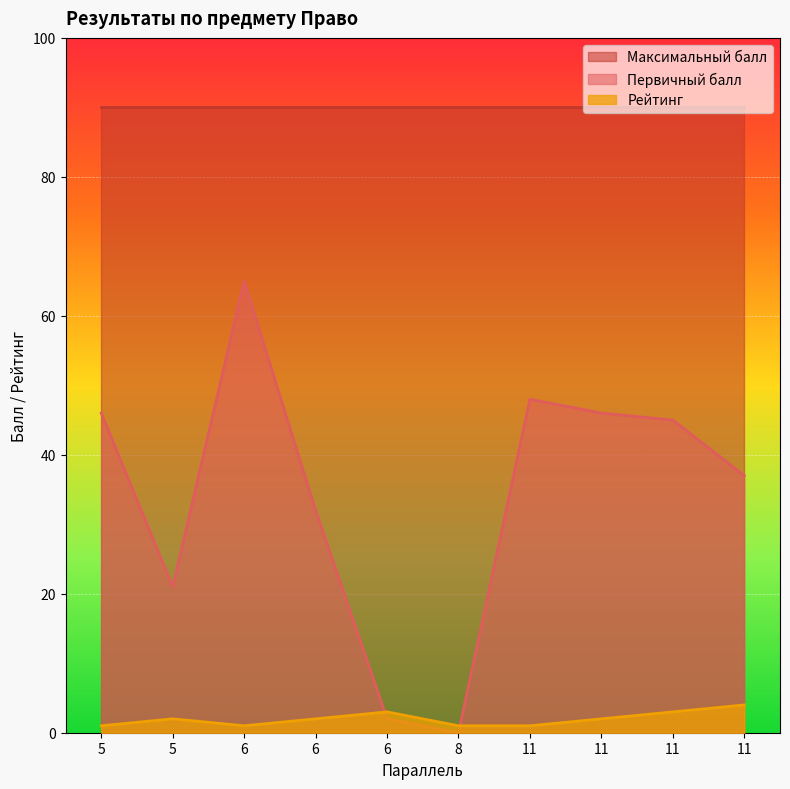

How many times do Первичный балл and Рейтинг cross each other?

2